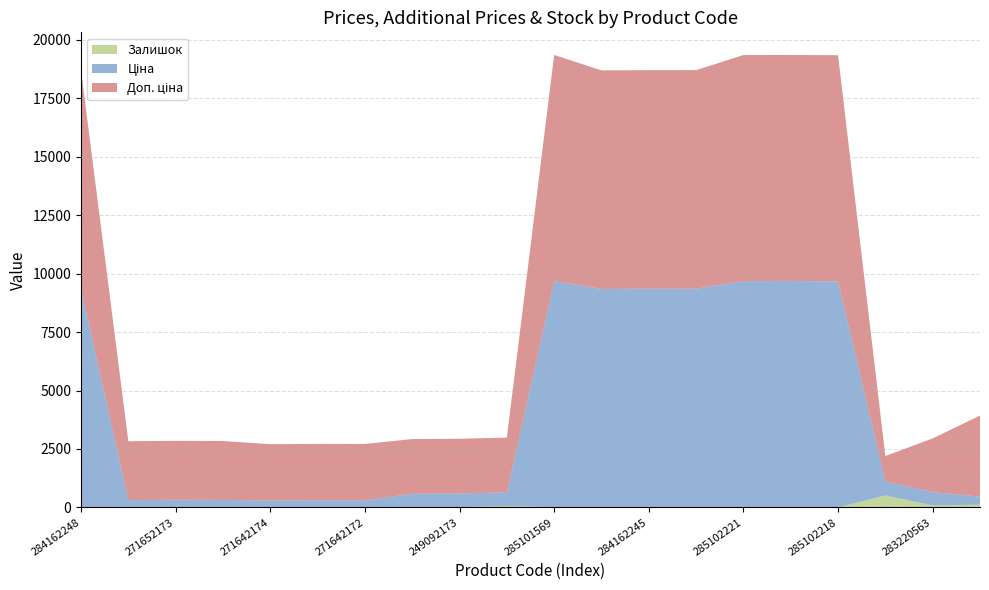

Reading left to right, what are all the values shown in this chart?

Ціна: 284162248=9342.0	271652174=314.7	271652173=314.7	271652172=314.7	271642174=300.6	271642173=300.6	271642172=300.6	249092174=584.9	249092173=584.9	249092172=584.9	285101569=9664.7	284162246=9342.0	284162245=9342.0	284162244=9342.0	285102221=9664.7	285102219=9664.7	285102218=9664.7	271702230=593.8	283220563=573.2	283310563=346.3
Доп. ціна: 284162248=9342.0	271652174=2517.5	271652173=2517.5	271652172=2517.5	271642174=2405.2	271642173=2405.2	271642172=2405.2	249092174=2339.7	249092173=2339.7	249092172=2339.7	285101569=9664.7	284162246=9342.0	284162245=9342.0	284162244=9342.0	285102221=9664.7	285102219=9664.7	285102218=9664.7	271702230=1088.8	283220563=2292.9	283310563=3462.7
Залишок: 284162248=0.0	271652174=0.0	271652173=16.0	271652172=9.0	271642174=0.0	271642173=11.0	271642172=9.0	249092174=0.0	249092173=14.0	249092172=62.0	285101569=14.0	284162246=0.0	284162245=11.0	284162244=11.0	285102221=11.0	285102219=14.0	285102218=3.0	271702230=516.0	283220563=86.0	283310563=120.0